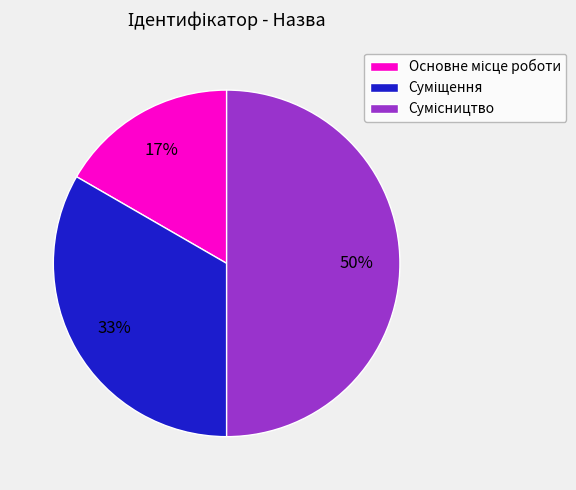

To the nearest percent, what is the average slice percentage?

33%